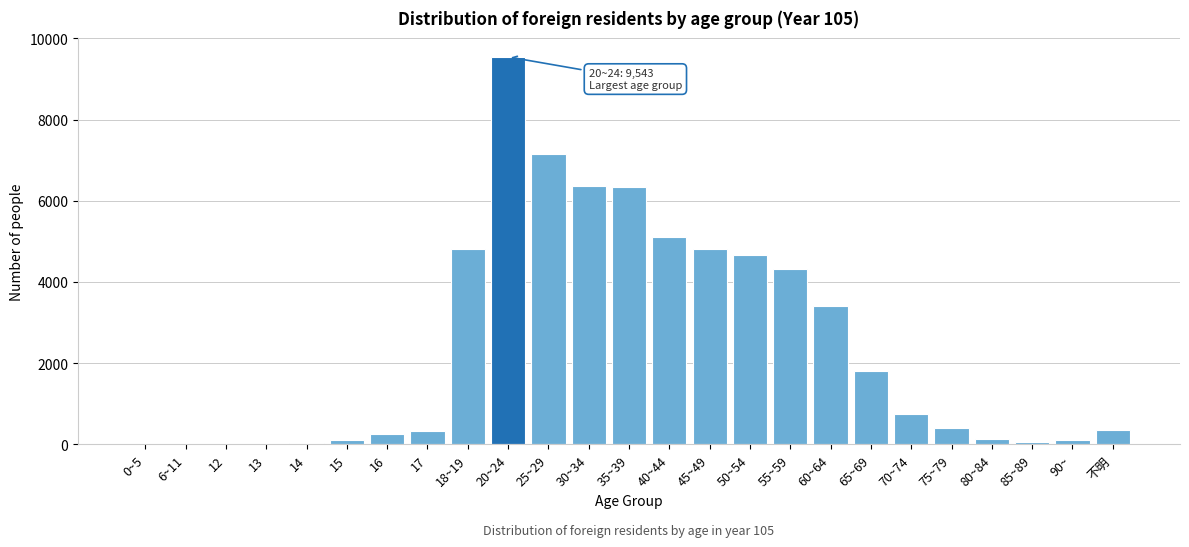

What is the greatest value displayed?

9543